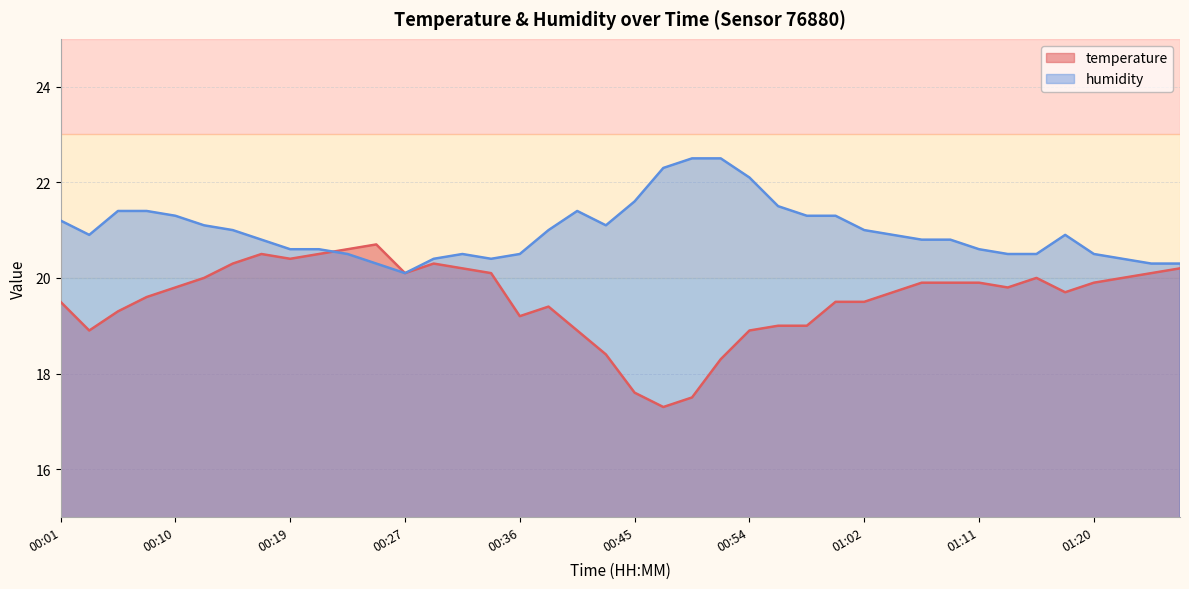

Rank the series by their average value, from lowest to highest.

temperature, humidity